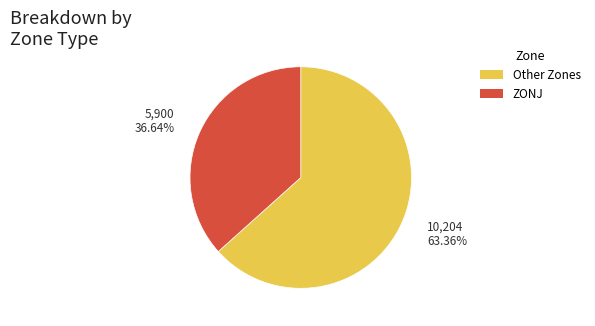

How many segments does this pie chart have?

2